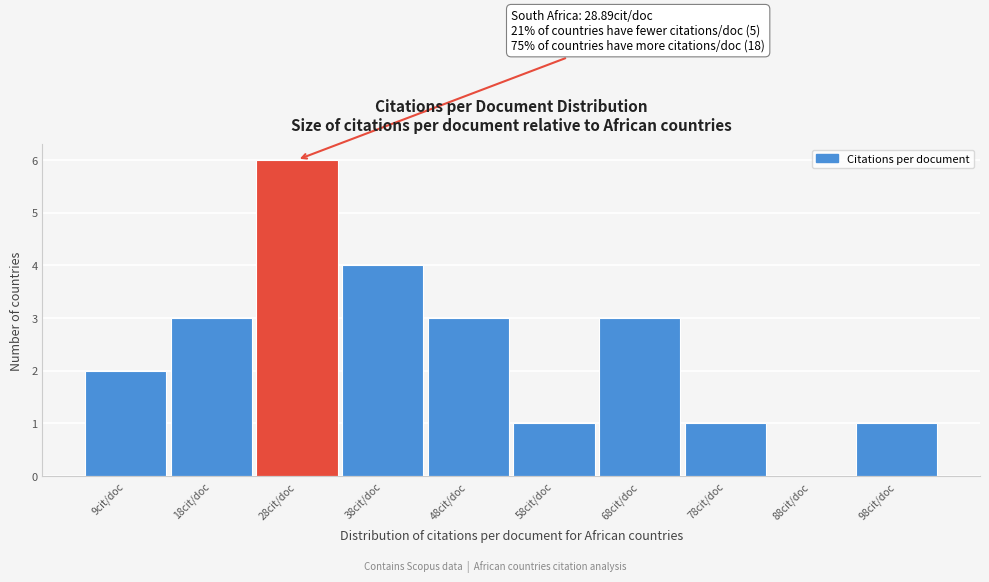

Reading left to right, transcribe all the data shown in this chart.

9cit/doc=2	18cit/doc=3	28cit/doc=6	38cit/doc=4	48cit/doc=3	58cit/doc=1	68cit/doc=3	78cit/doc=1	88cit/doc=0	98cit/doc=1